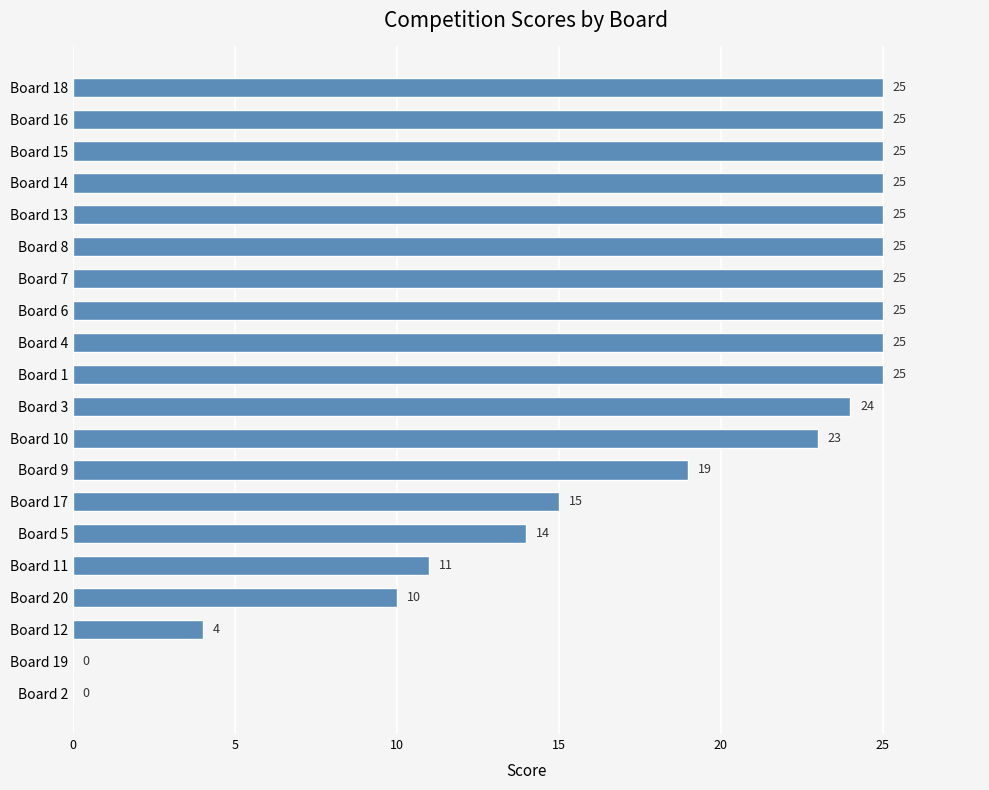

Which has a higher value, Board 4 or Board 5?

Board 4